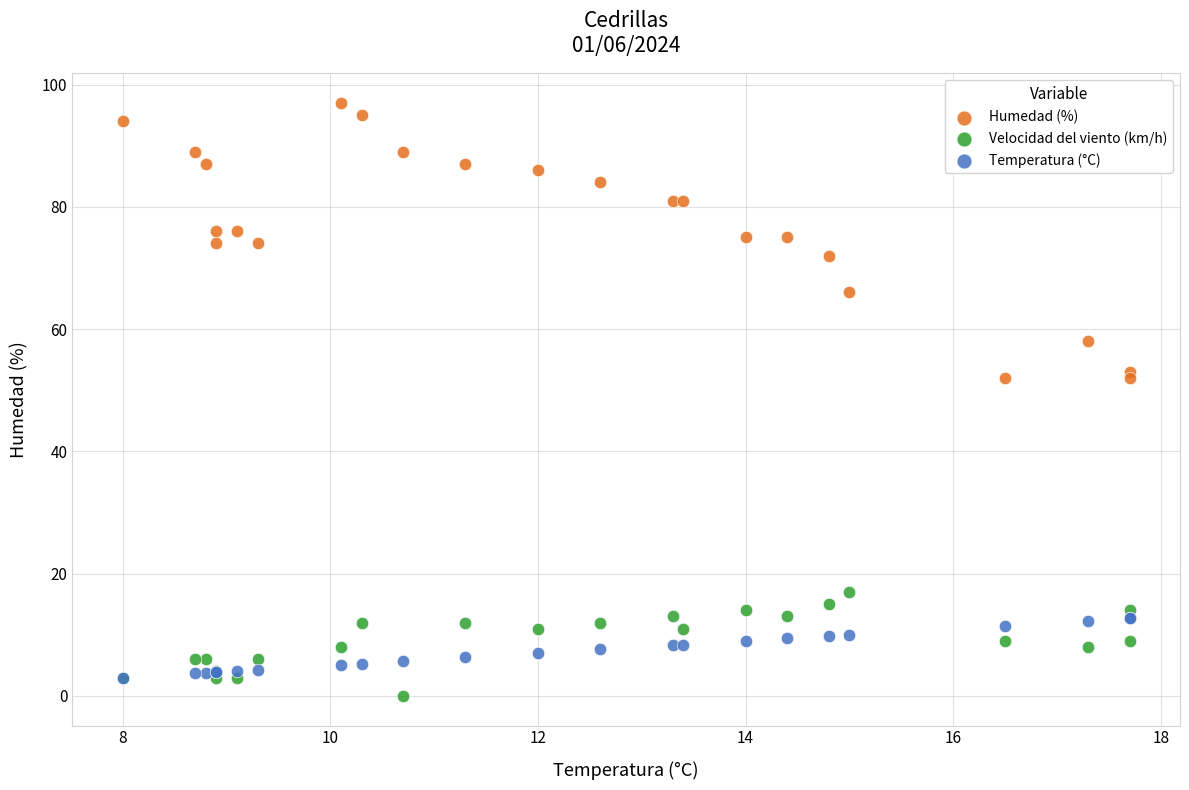

Which series reaches the minimum Y coordinate?

Velocidad del viento (km/h)